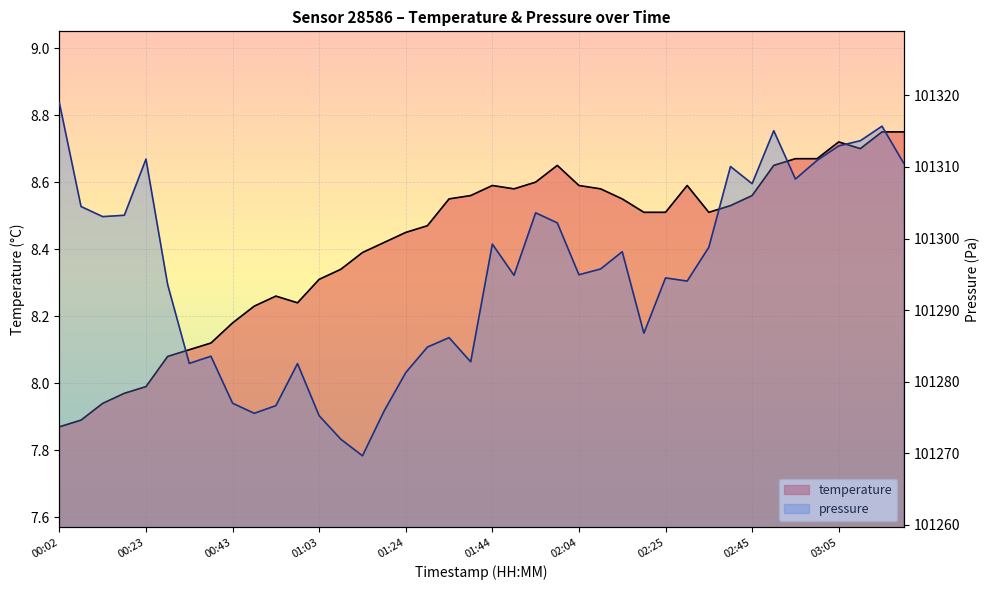

What is the spread (max minus min) of values at 02:40?

101301.5